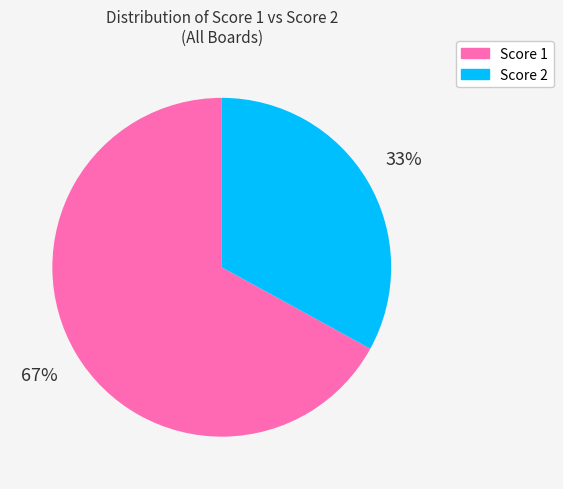

What is the ratio of the value at Score 1 to the value at Score 2?

2.0